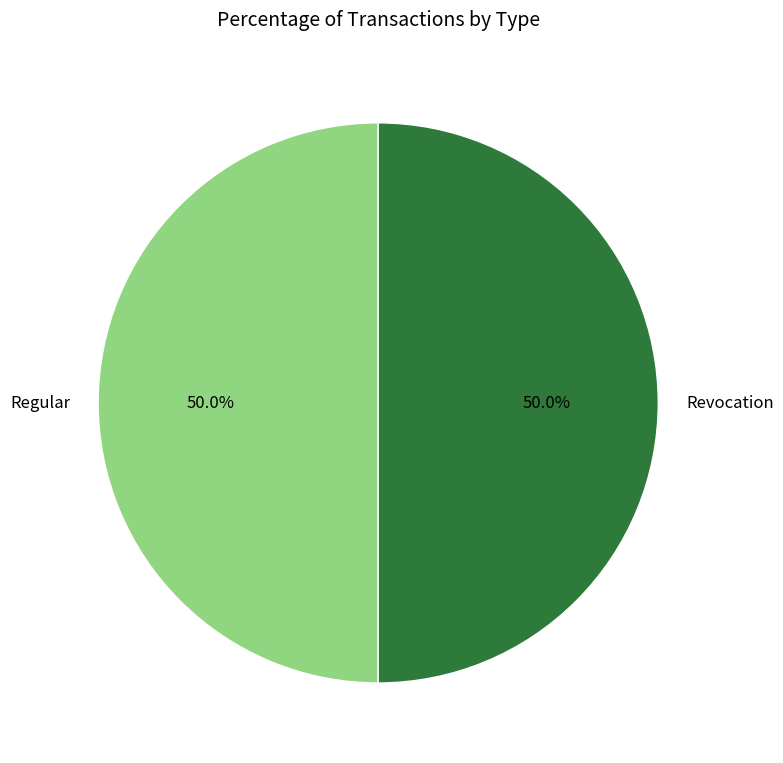

To the nearest percent, what portion does Regular represent?

50%